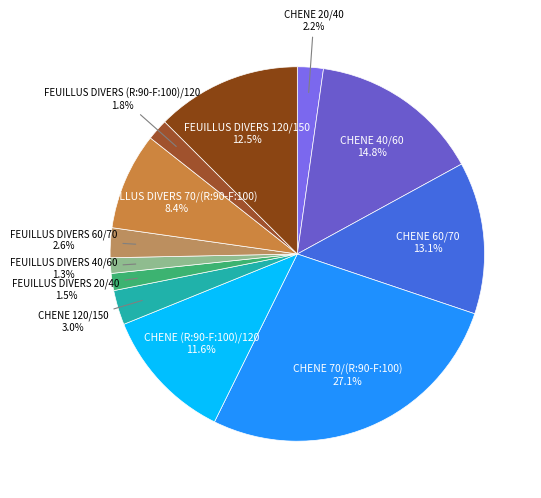

To the nearest percent, what is the difference between the largest and smallest slice percentages?

26%